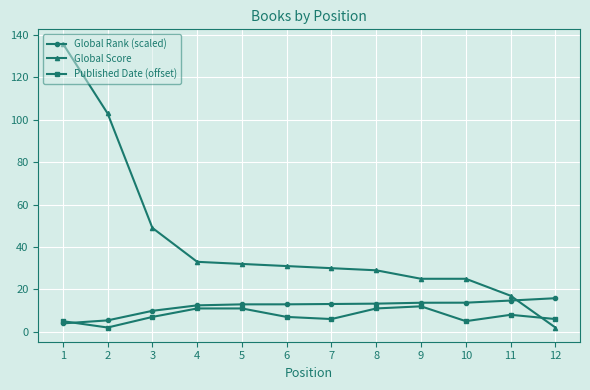

In Published Date (offset), how many points are lower than both neighbors (excluding endpoints)?

3